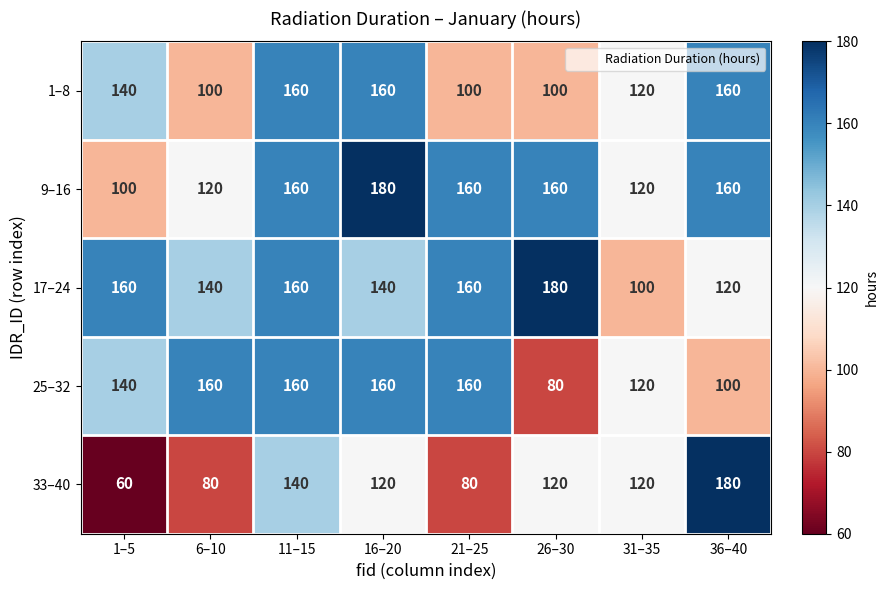

What is the difference between the maximum and minimum values in the 25–32 series?

80